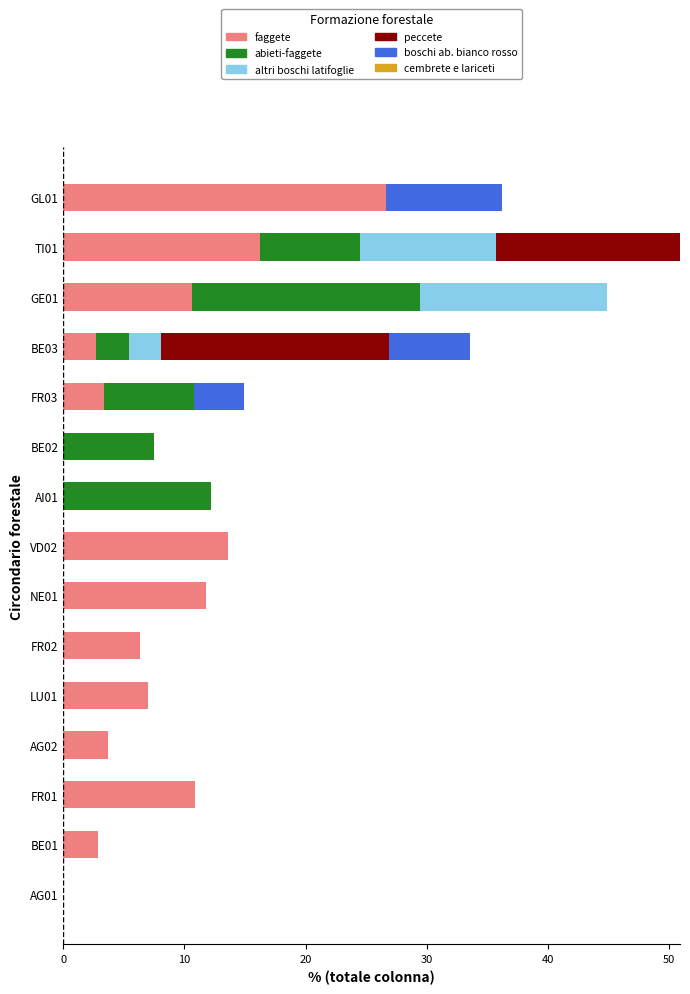

What is the sum of all faggete values?

115.7